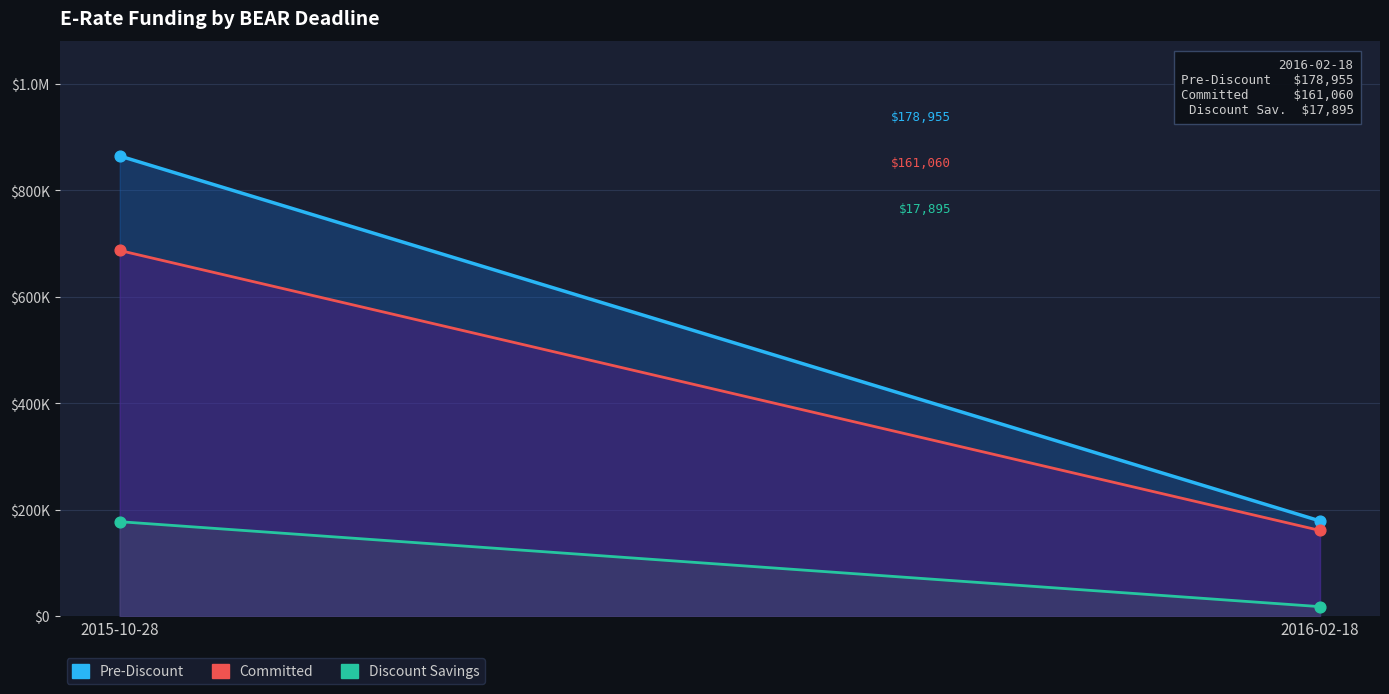

At how many categories does at least one series exceed 670343?

1